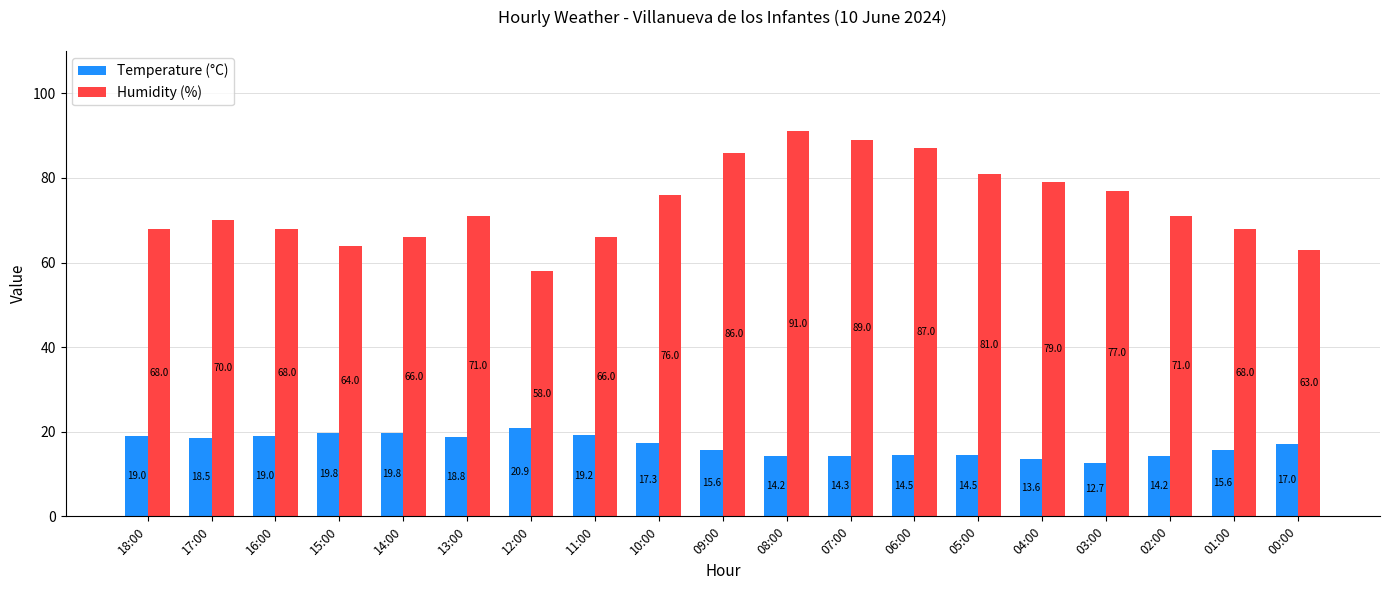

Reading right to left, list all the values displayed in this chart.

Temperature (°C): 17.0	15.6	14.2	12.7	13.6	14.5	14.5	14.3	14.2	15.6	17.3	19.2	20.9	18.8	19.8	19.8	19.0	18.5	19.0
Humidity (%): 63.0	68.0	71.0	77.0	79.0	81.0	87.0	89.0	91.0	86.0	76.0	66.0	58.0	71.0	66.0	64.0	68.0	70.0	68.0